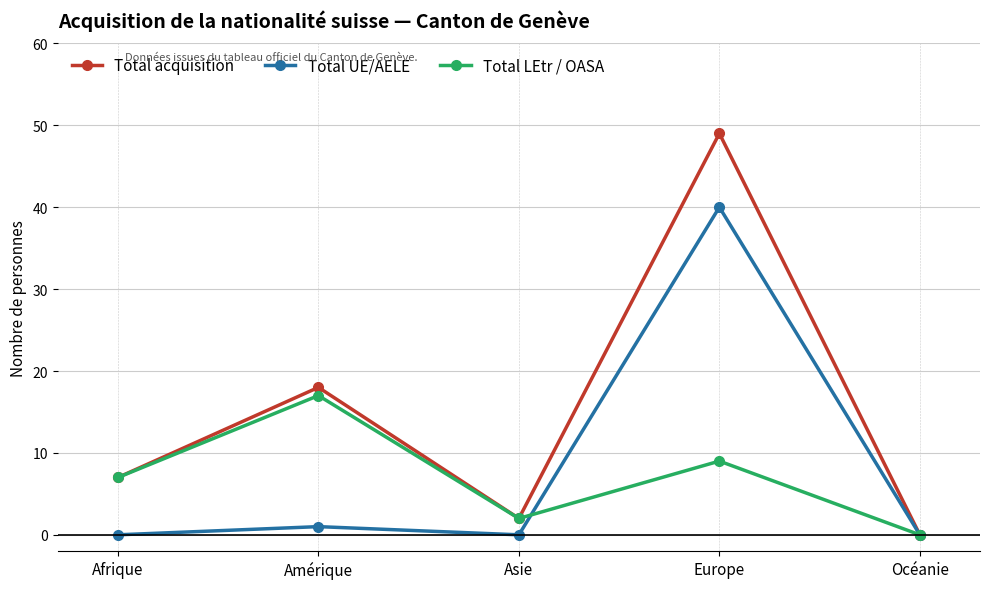

Where is the first local maximum for Total UE/AELE?

Amérique